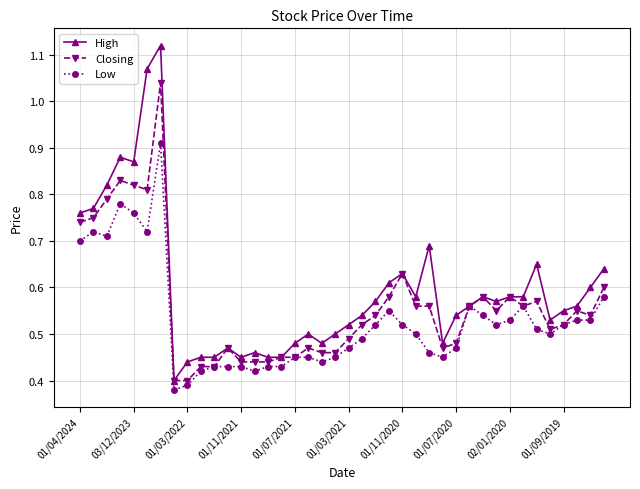

List the series in order of their overall mean, highest first.

High, Closing, Low